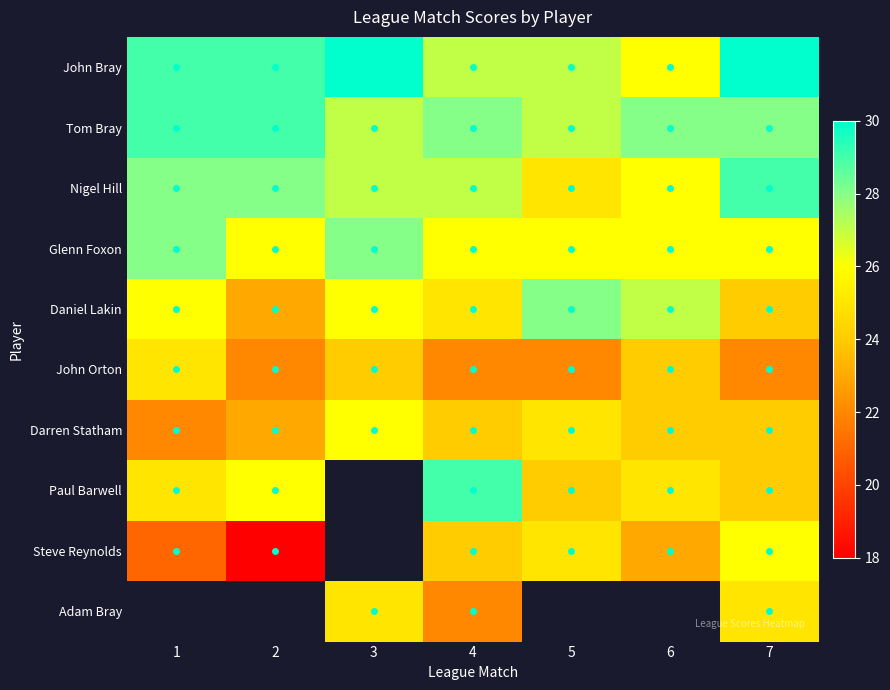

Rank the series at 5 from lowest to highest value.

John Orton, Paul Barwell, Nigel Hill, Darren Statham, Steve Reynolds, Glenn Foxon, John Bray, Tom Bray, Daniel Lakin, Adam Bray